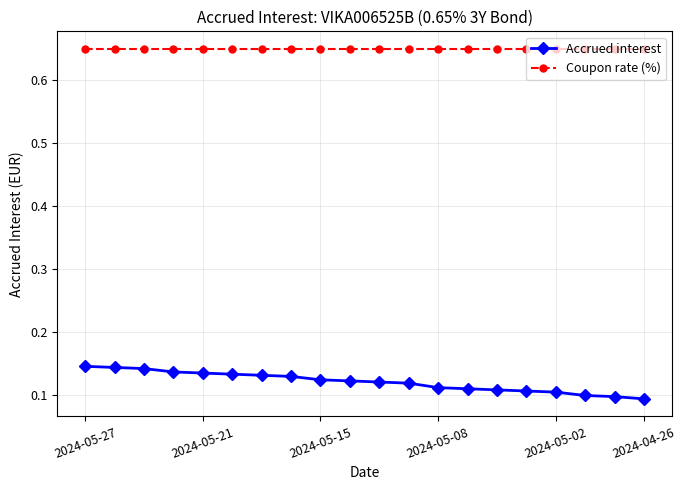

Which series has the largest total across all categories?

Coupon rate (%)